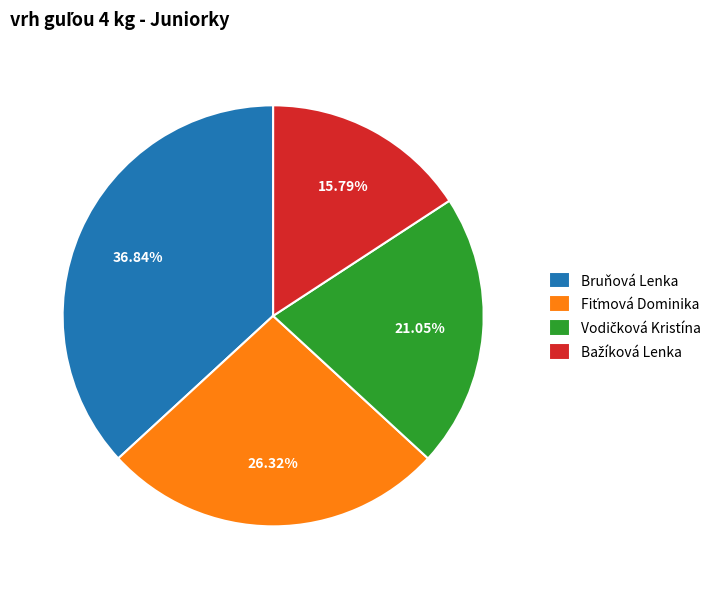

How many segments does this pie chart have?

4